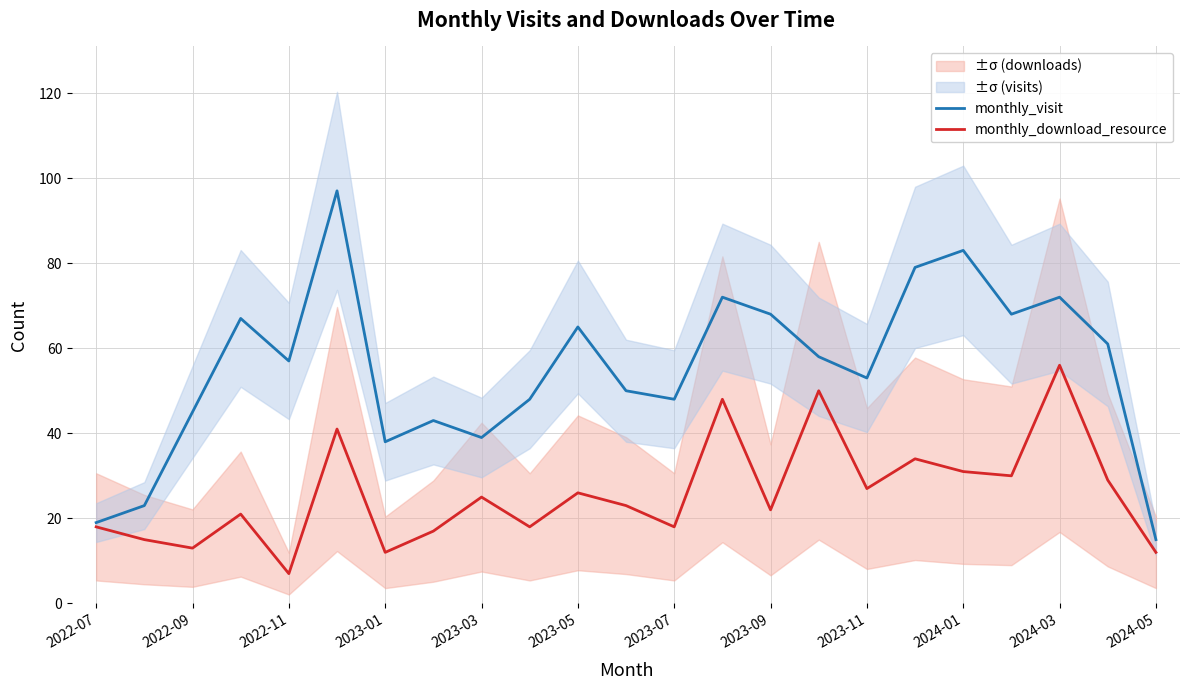

Which series has the largest range (max minus min)?

monthly_visit